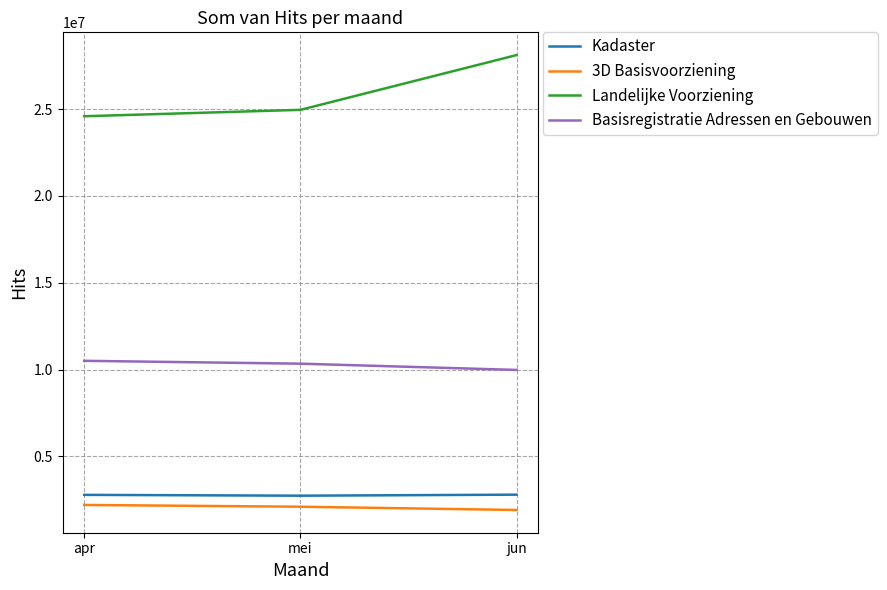

What is the difference between the maximum and second lowest values in the Landelijke Voorziening series?

3154673